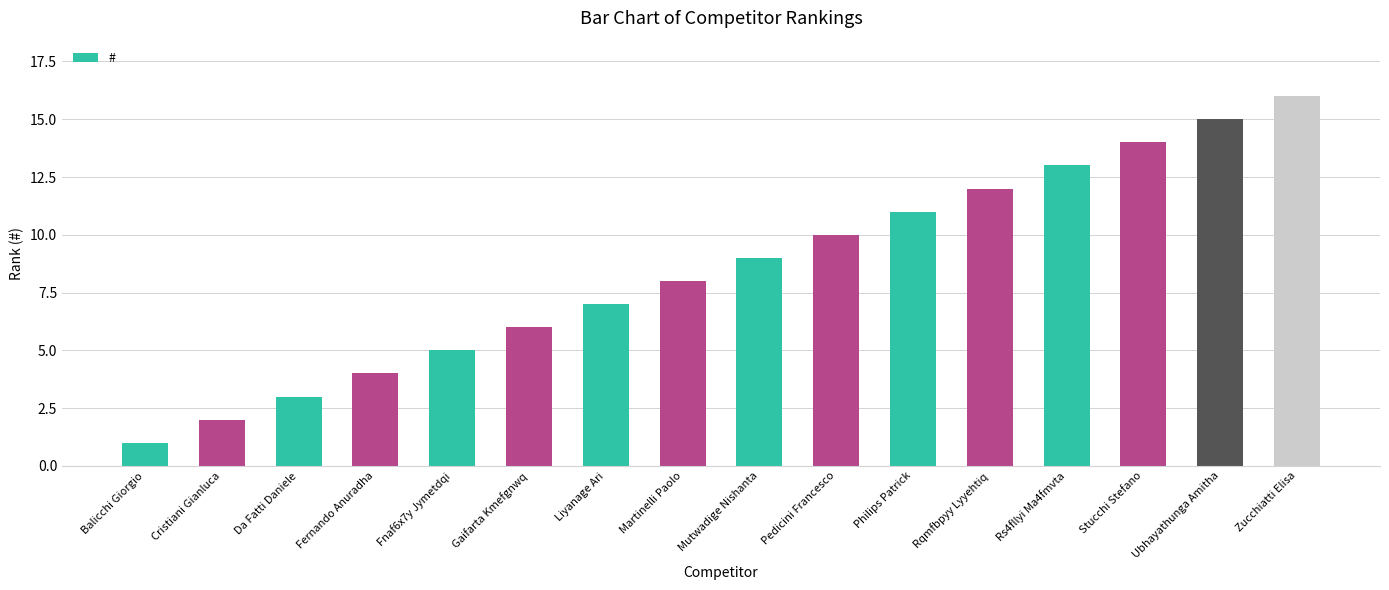

How many data points does each series have?

16